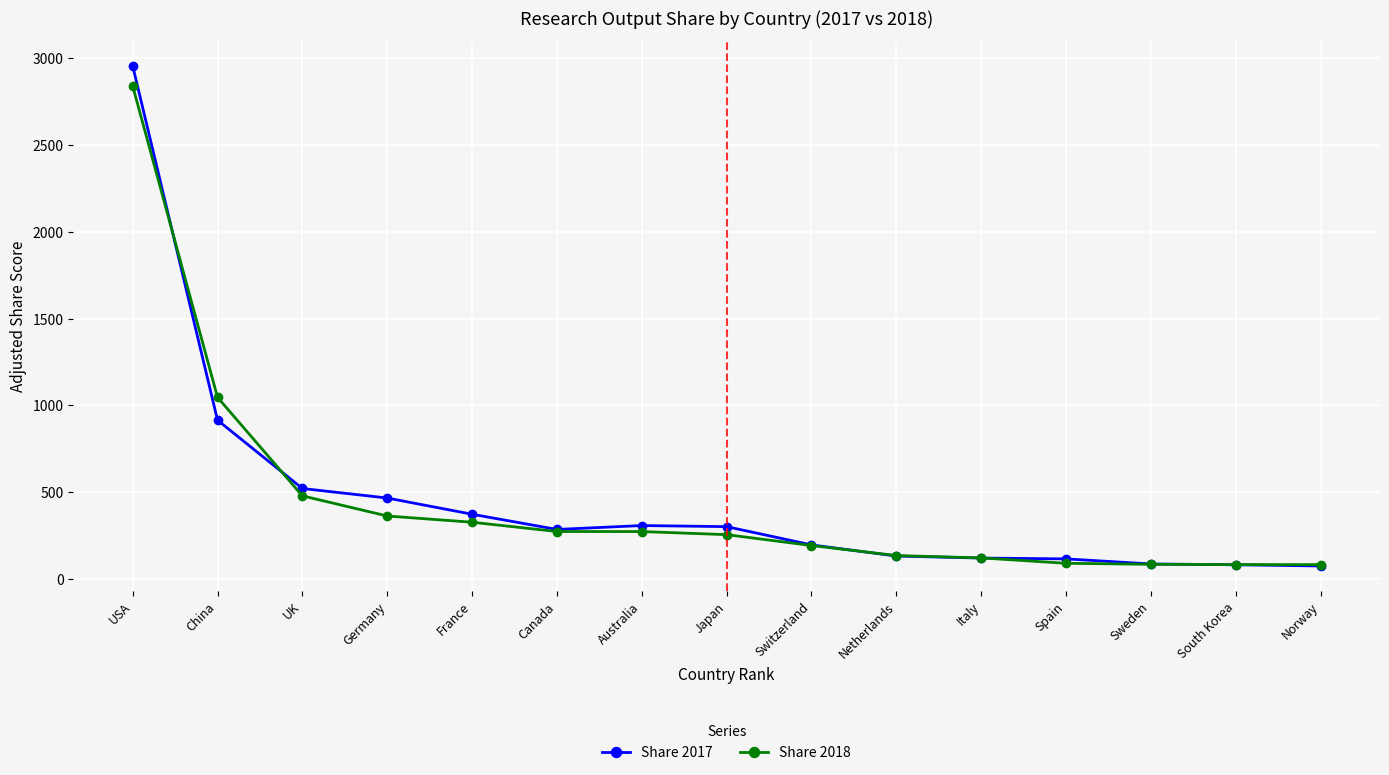

What is the difference between the highest and lowest values at Norway?

7.8